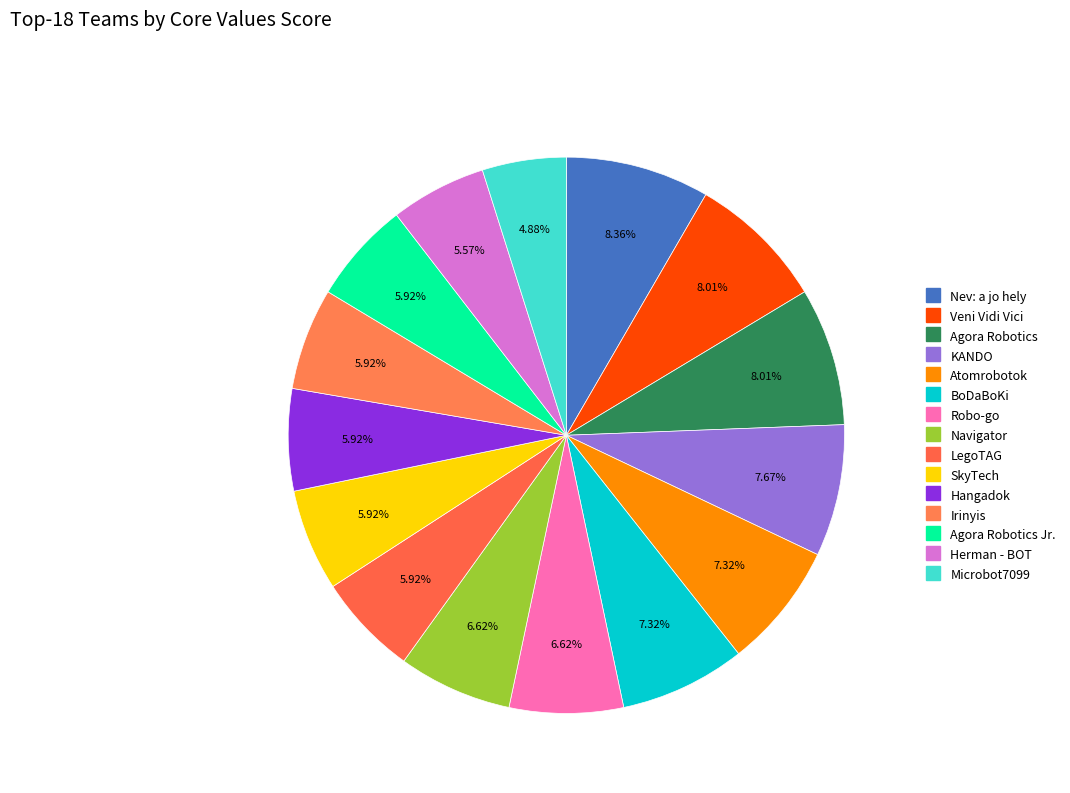

How many segments does this pie chart have?

15